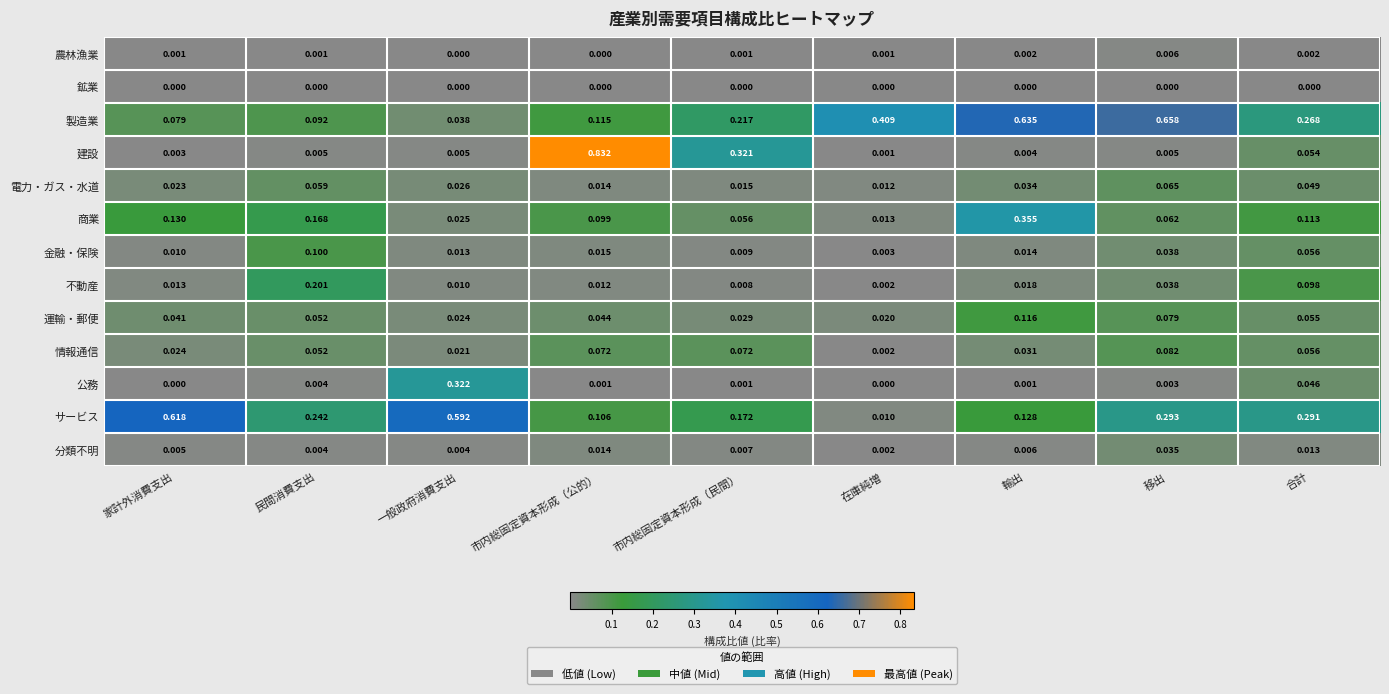

What is the total value across all series at 輸出?

1.3